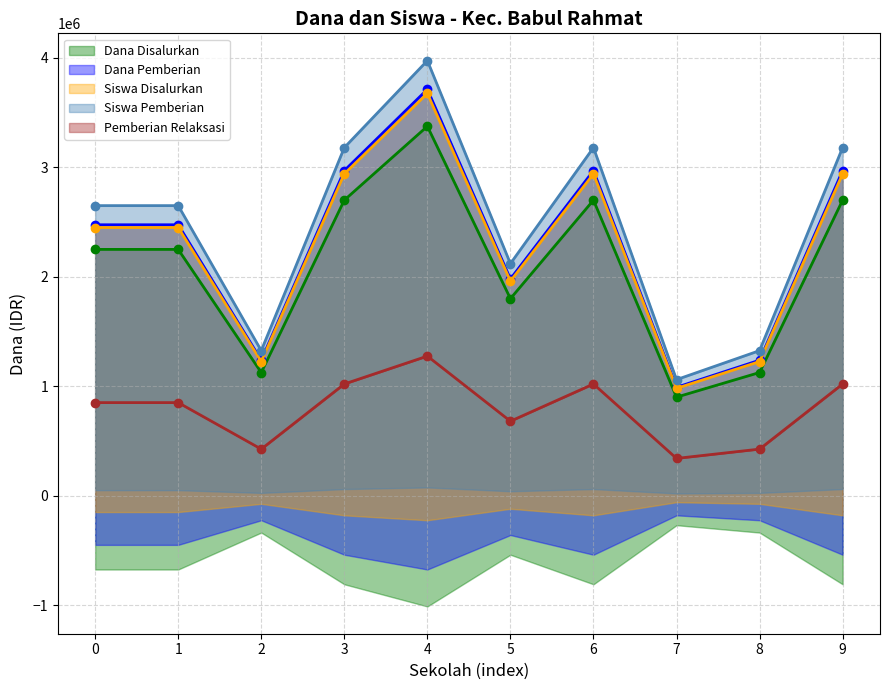

At how many categories does at least one series exceed 2714077?

4